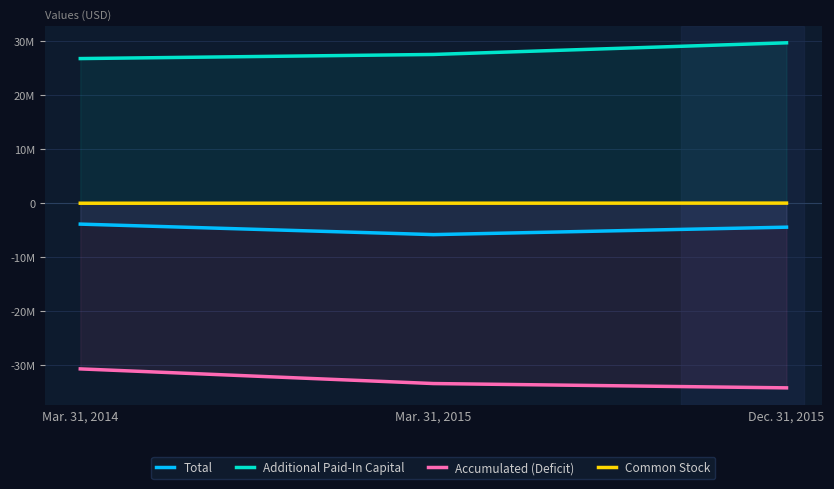

How many Common Stock values are between 10267 and 35799?

3